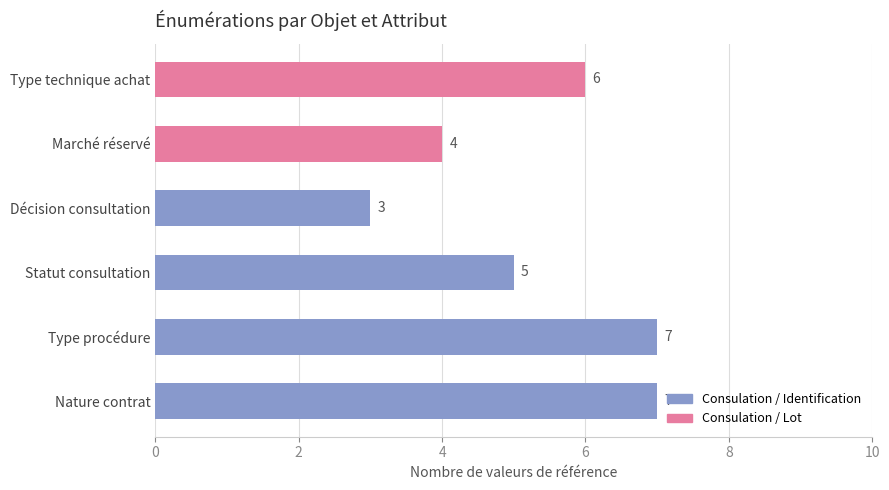

Does the chart contain any negative values?

No